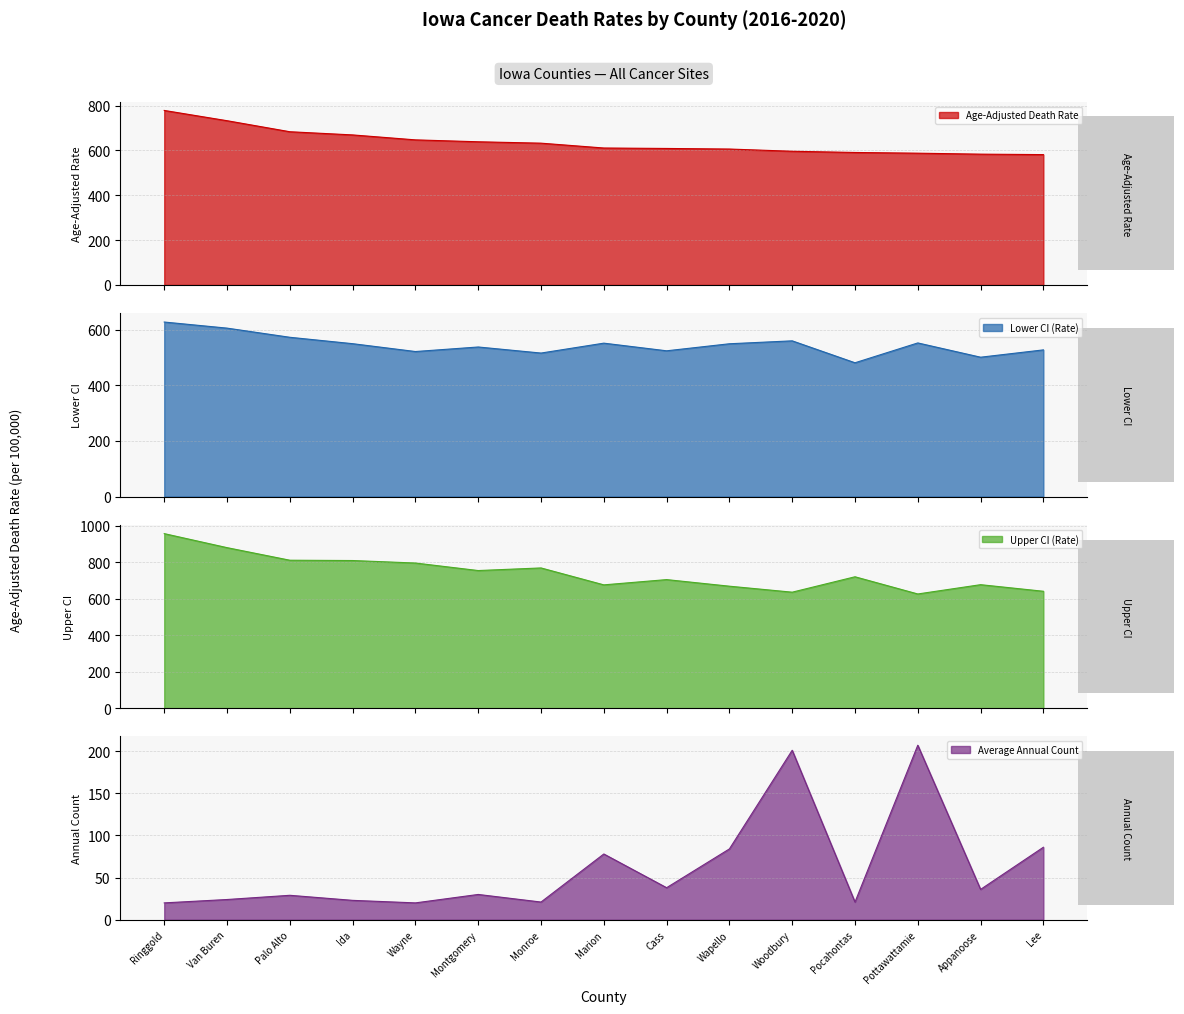

Which series has the widest spread of values?

Upper CI (Rate)